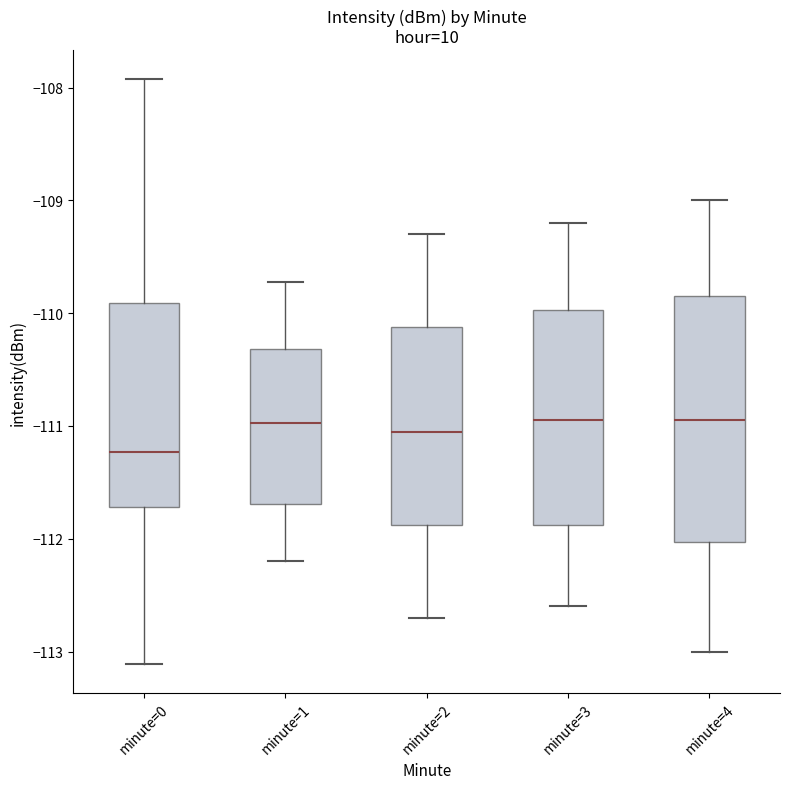

Reading left to right, transcribe this box plot: for each box, give where its median line is, the range the box spans, and where its two whiskers end, as read against the y-axis. The values are not printed on the chart, so give them approximately, as read against the axis.

minute=0: median -111.2, box -111.7 to -109.9, whiskers -113.1 to -107.9
minute=1: median -111.0, box -111.7 to -110.3, whiskers -112.2 to -109.7
minute=2: median -111.0, box -111.9 to -110.1, whiskers -112.7 to -109.3
minute=3: median -110.9, box -111.9 to -110.0, whiskers -112.6 to -109.2
minute=4: median -110.9, box -112.0 to -109.8, whiskers -113.0 to -109.0